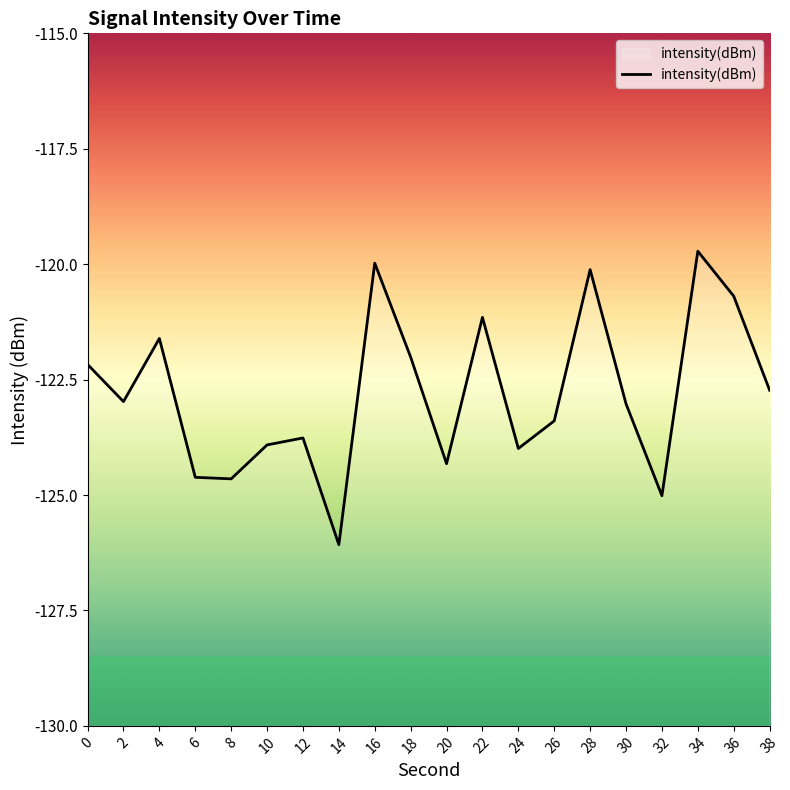

What is the approximate value at 20?

-124.3